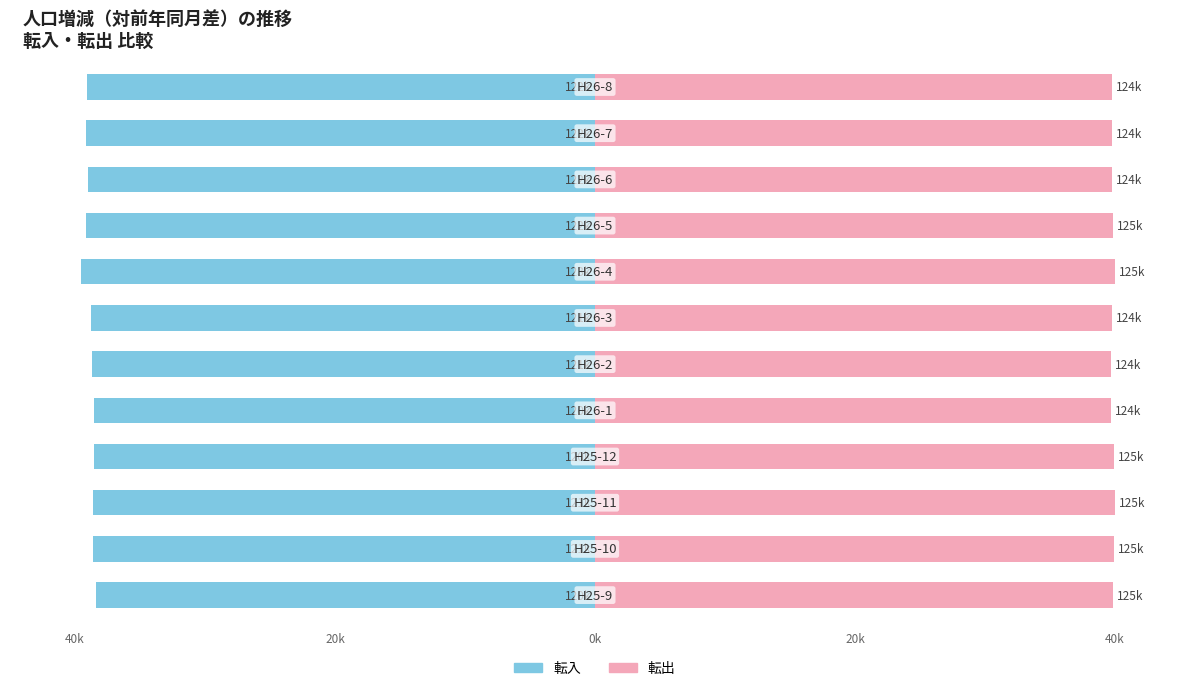

What is the minimum value shown in the chart?

-39.5